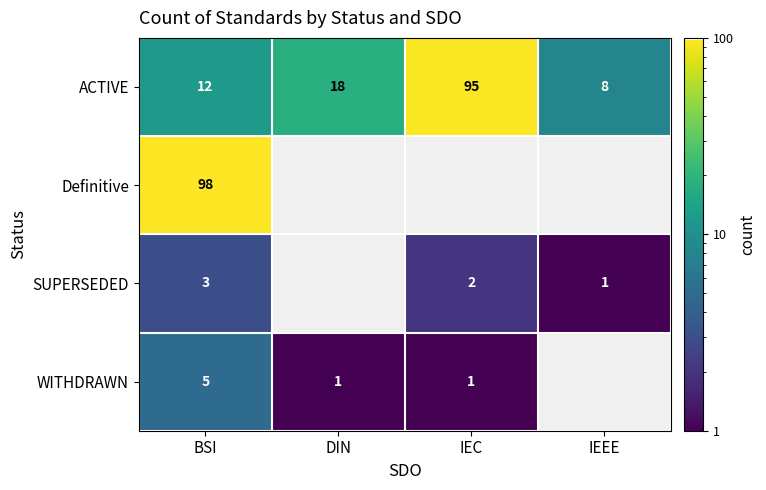

At which label does ACTIVE reach its peak?

IEC